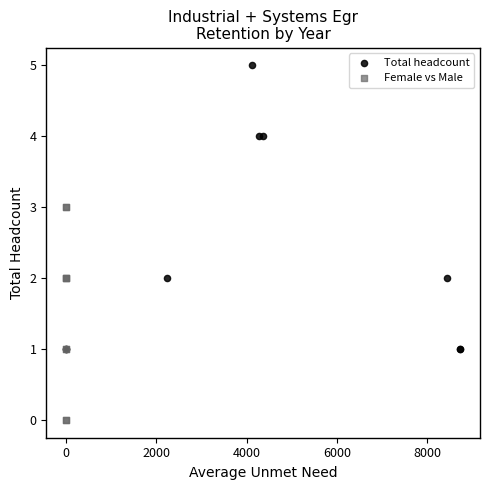

What are all the series names shown in the legend?

Total headcount, Female vs Male